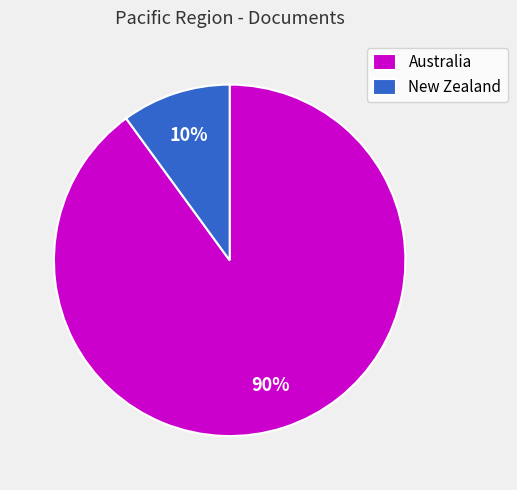

Rank the categories by value from highest to lowest.

Australia, New Zealand